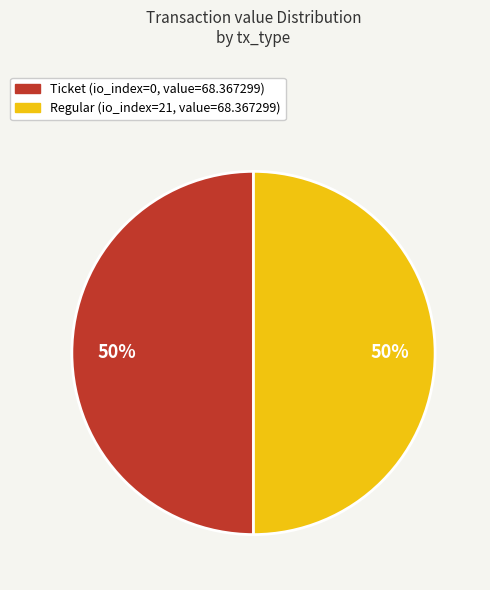

To the nearest percent, what is the average slice percentage?

50%